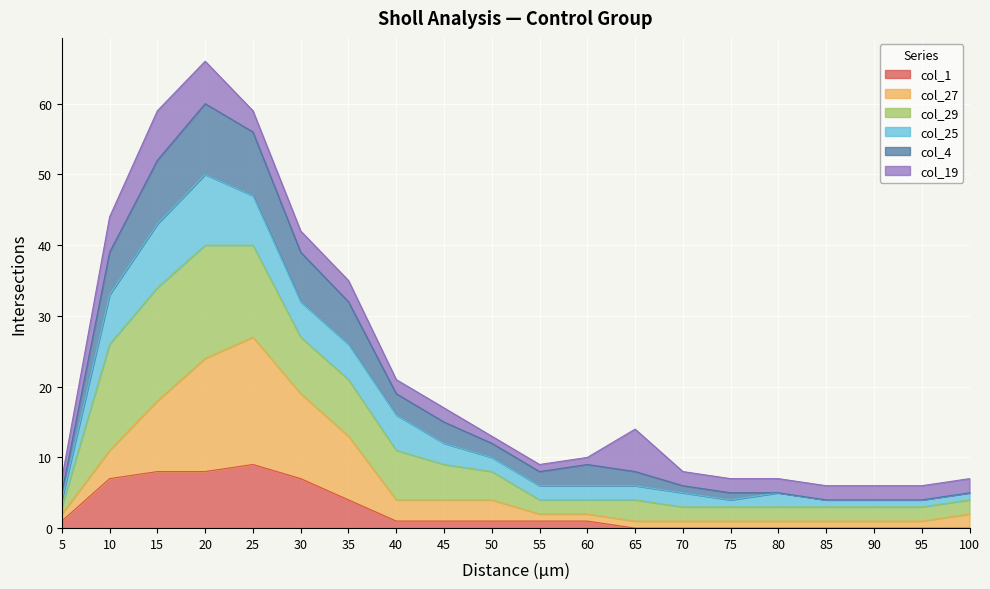

What are all the series names shown in the legend?

col_1, col_27, col_29, col_25, col_4, col_19